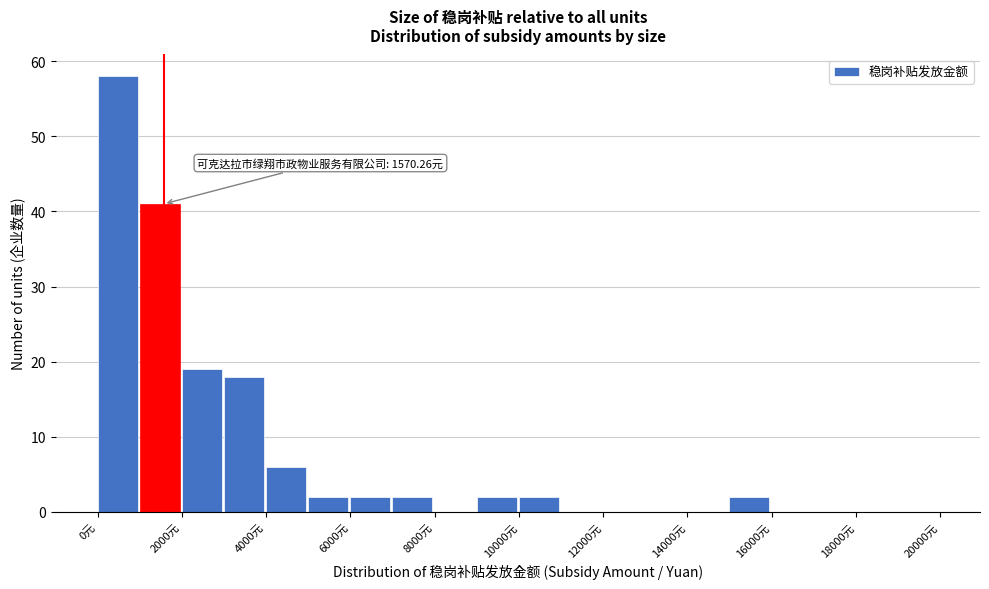

Over which range of the x-axis is the bar tallest?

0 to 1000